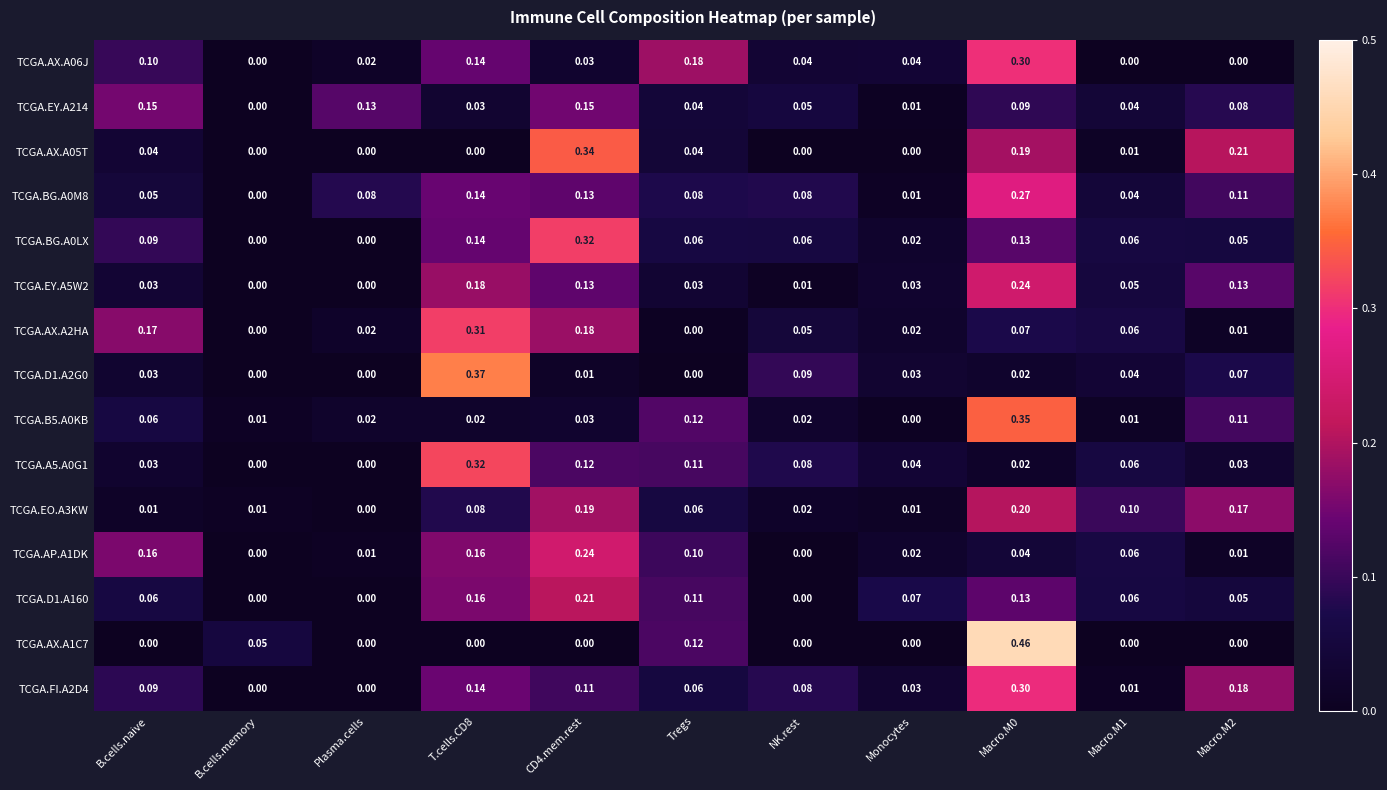

Is the value of TCGA.EY.A214 at Macro.M2 greater than the value of TCGA.A5.A0G1 at B.cells.naive?

Yes